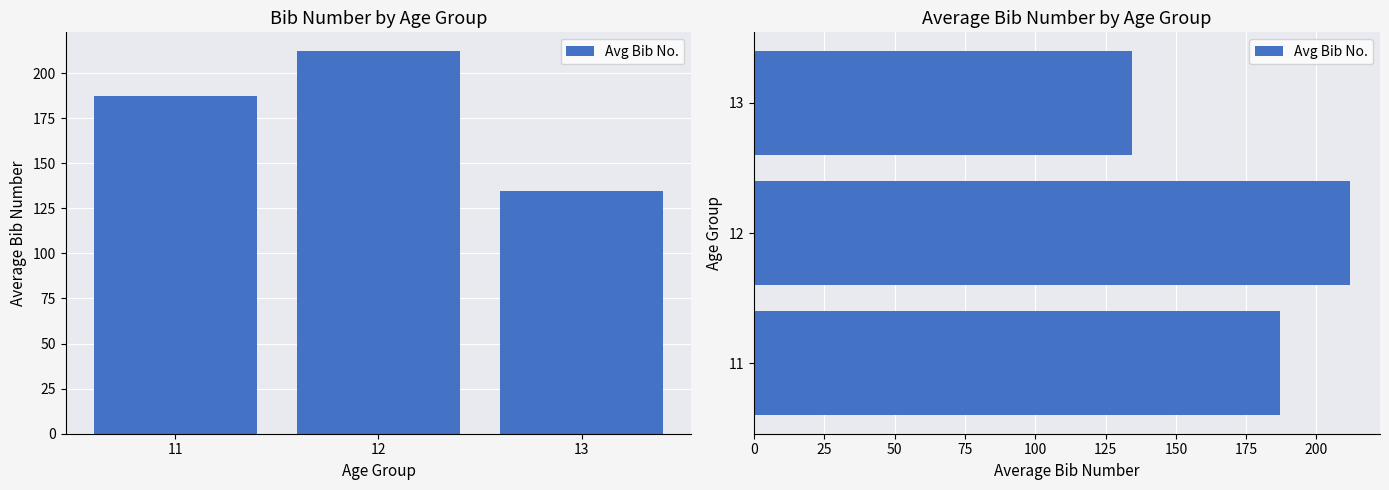

How many data points are above 187?

2